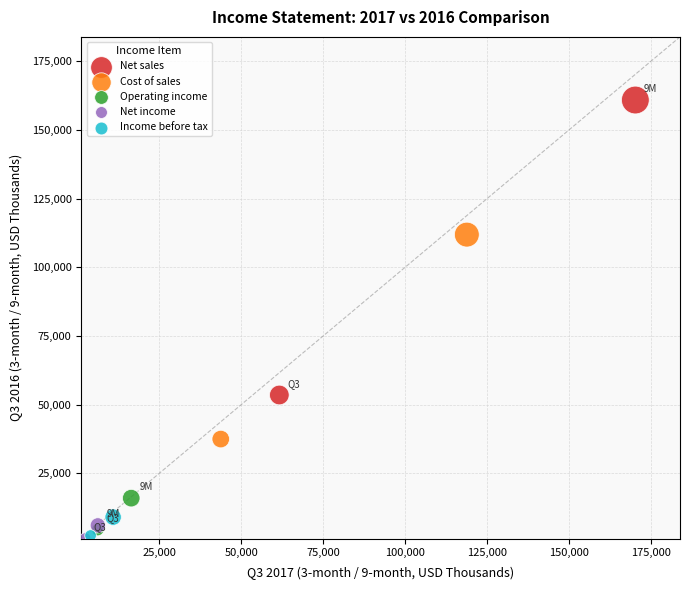

What are all the series names shown in the legend?

Net sales, Cost of sales, Operating income, Net income, Income before tax